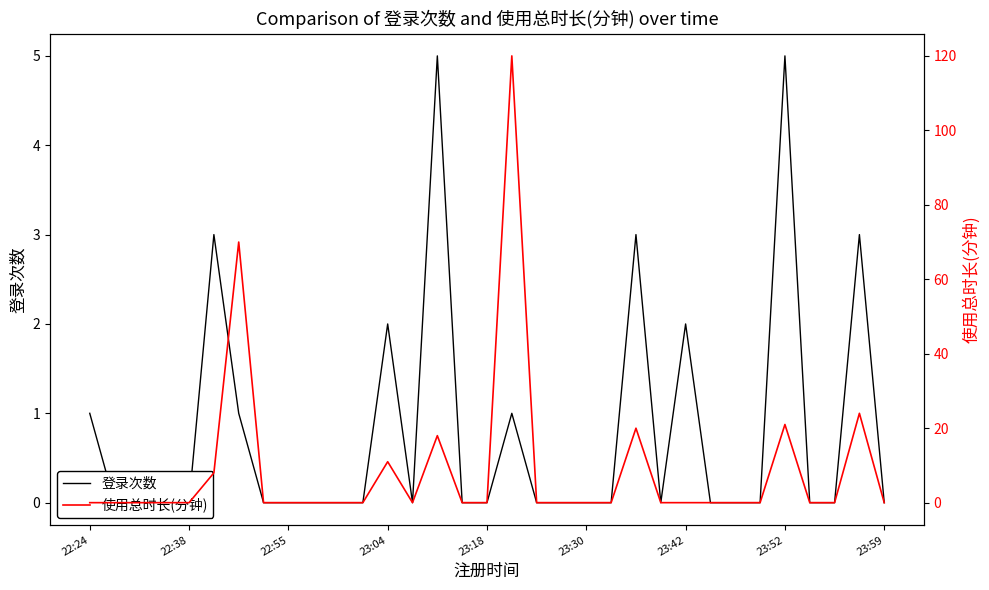

Count the number of categories in the chart.

33